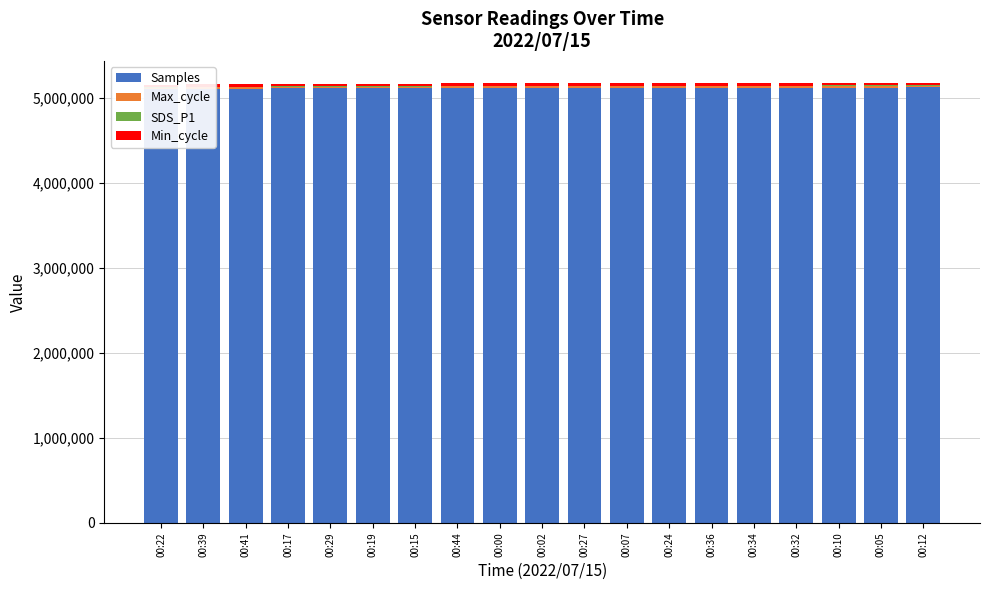

How many values in the Max_cycle series exceed 20033?

9